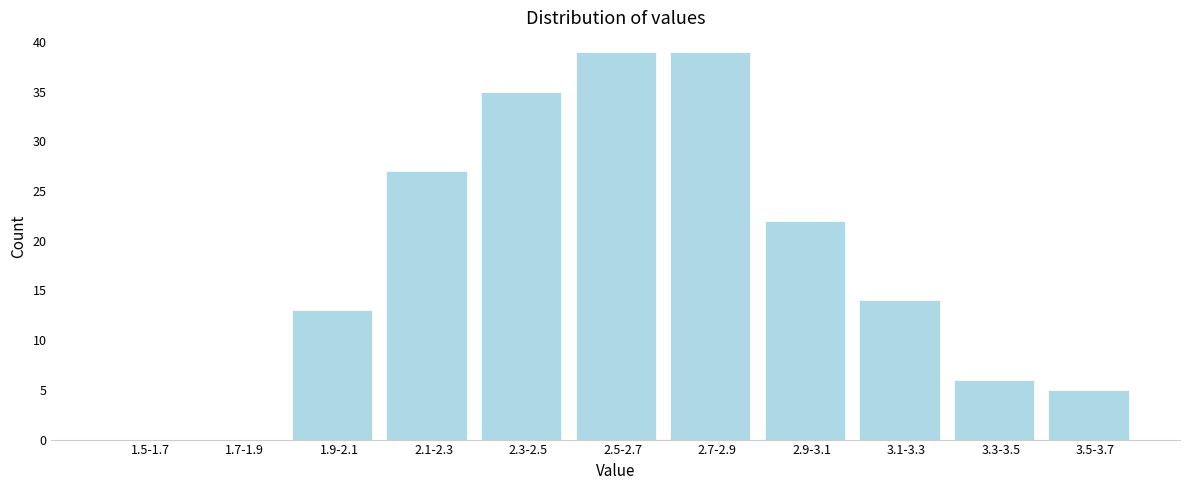

Reading left to right, list all the values displayed in this chart.

1.5-1.7=0	1.7-1.9=0	1.9-2.1=13	2.1-2.3=27	2.3-2.5=35	2.5-2.7=39	2.7-2.9=39	2.9-3.1=22	3.1-3.3=14	3.3-3.5=6	3.5-3.7=5